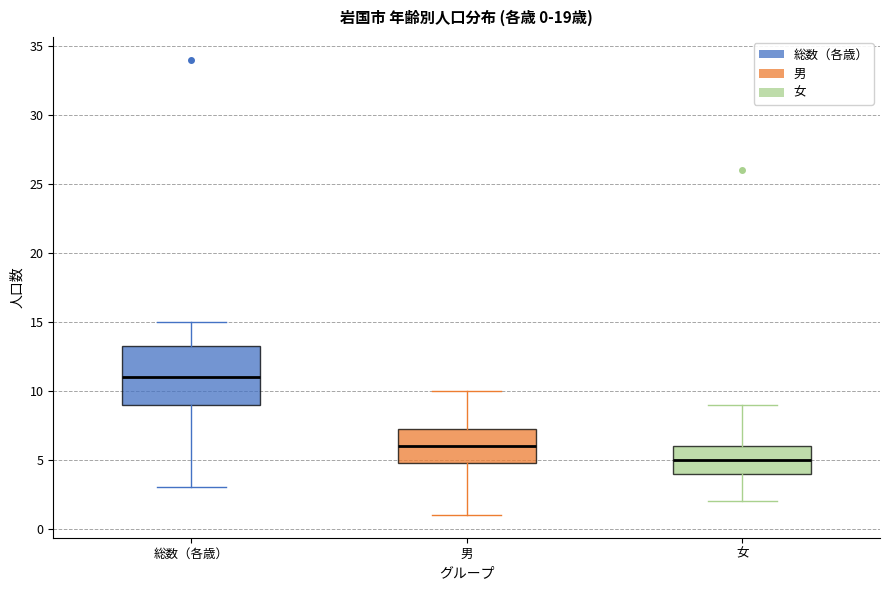

Which box has the highest median line?

総数（各歳）